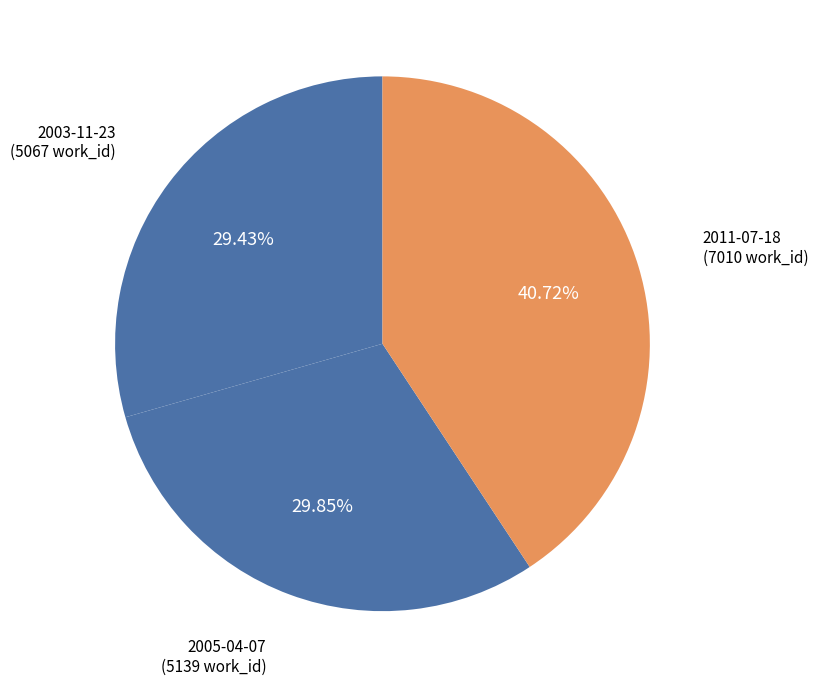

Do 2003-11-23 and 2011-07-18 together represent more than half of the pie?

Yes